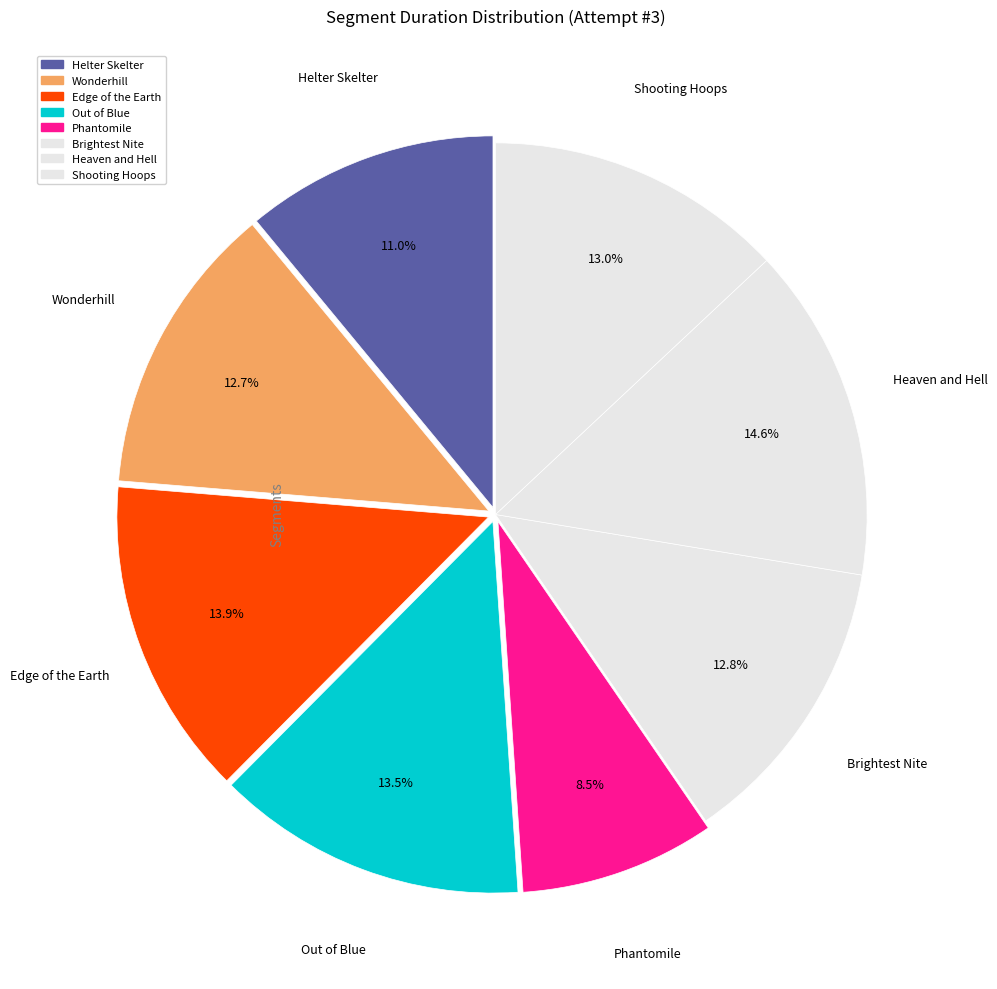

How many slices are in this pie chart?

8